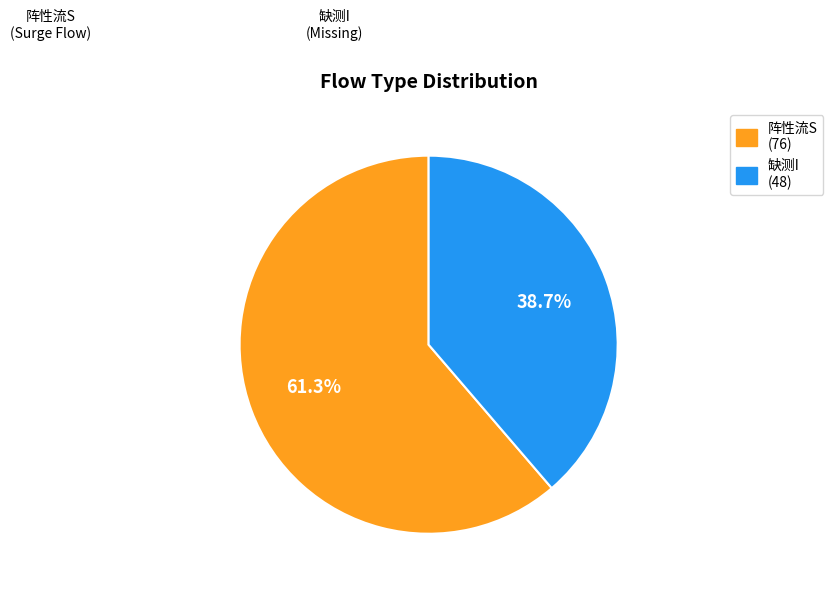

The 缺测I slice represents 39% of the pie. True or false?

True